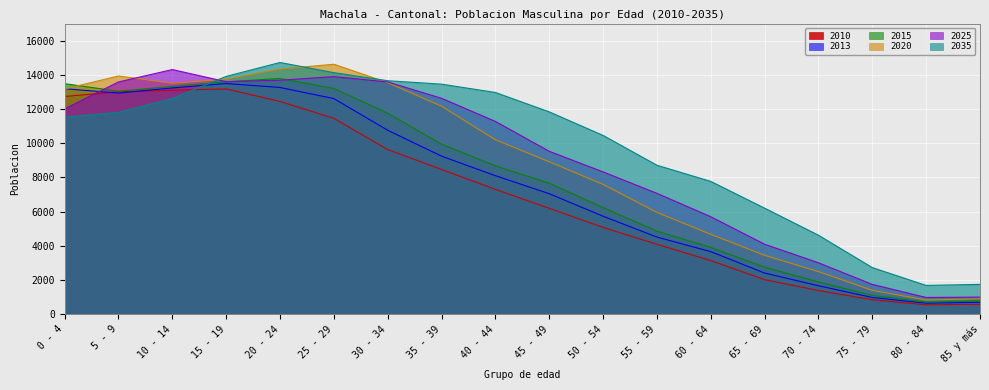

What is the value of the 2020 point at the 14th from the left?

3437